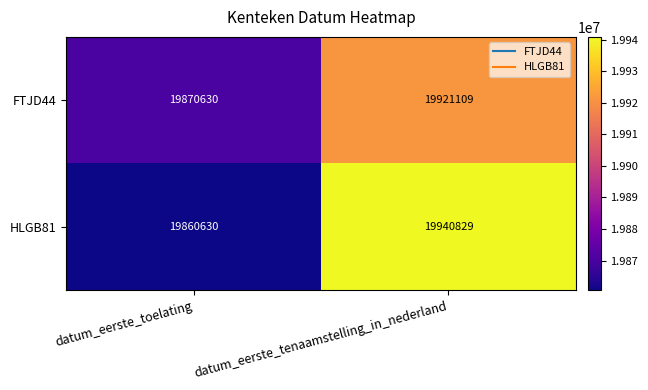

Rank the series at datum_eerste_toelating from highest to lowest value.

FTJD44, HLGB81